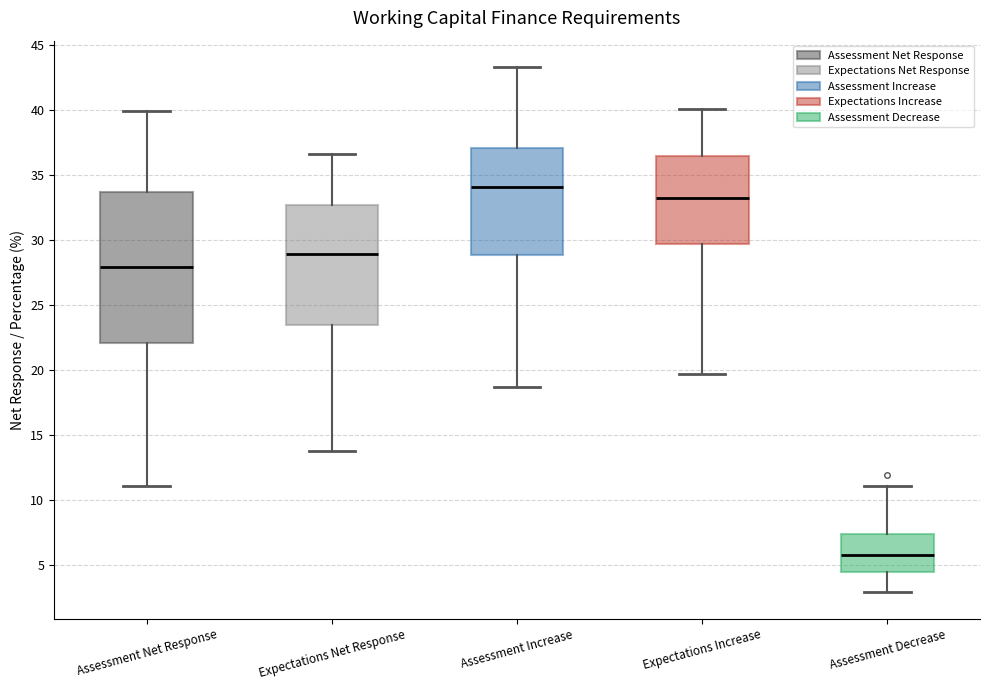

Which box is the tallest, from its lower edge to its upper edge?

Assessment Net Response